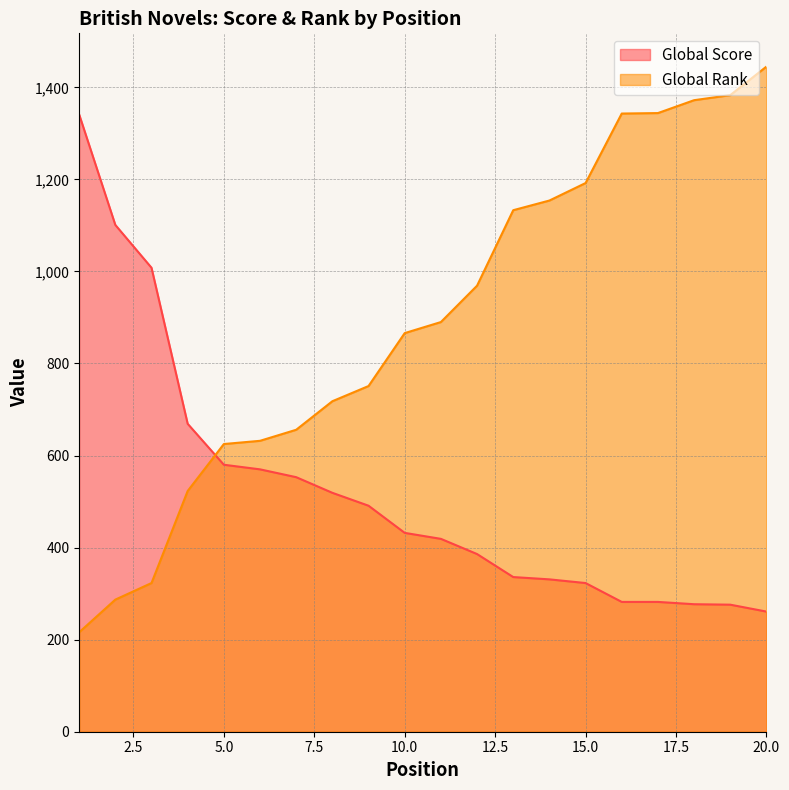

Reading left to right, extract all data points from this chart.

Global Score: 1=1341	2=1101	3=1008	4=669	5=580	6=570	7=553	8=519	9=491	10=432	11=419	12=386	13=336	14=331	15=323	16=282	17=282	18=277	19=276	20=261
Global Rank: 1=216	2=287	3=323	4=523	5=625	6=632	7=656	8=718	9=751	10=866	11=890	12=969	13=1133	14=1154	15=1192	16=1343	17=1344	18=1372	19=1383	20=1445